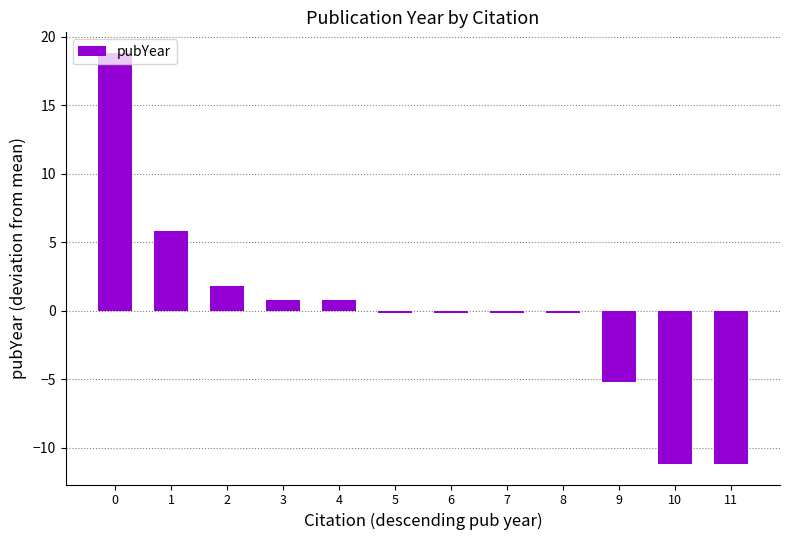

Reading left to right, extract all data points from this chart.

18.8	5.8	1.8	0.8	0.8	-0.2	-0.2	-0.2	-0.2	-5.2	-11.2	-11.2